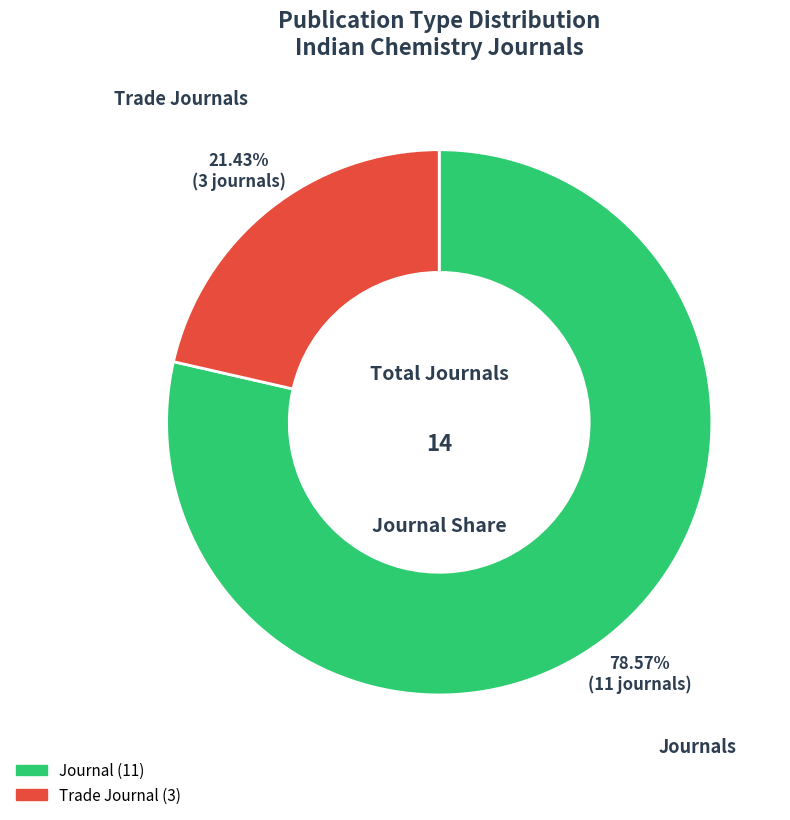

What is the largest slice in the pie chart?

journal